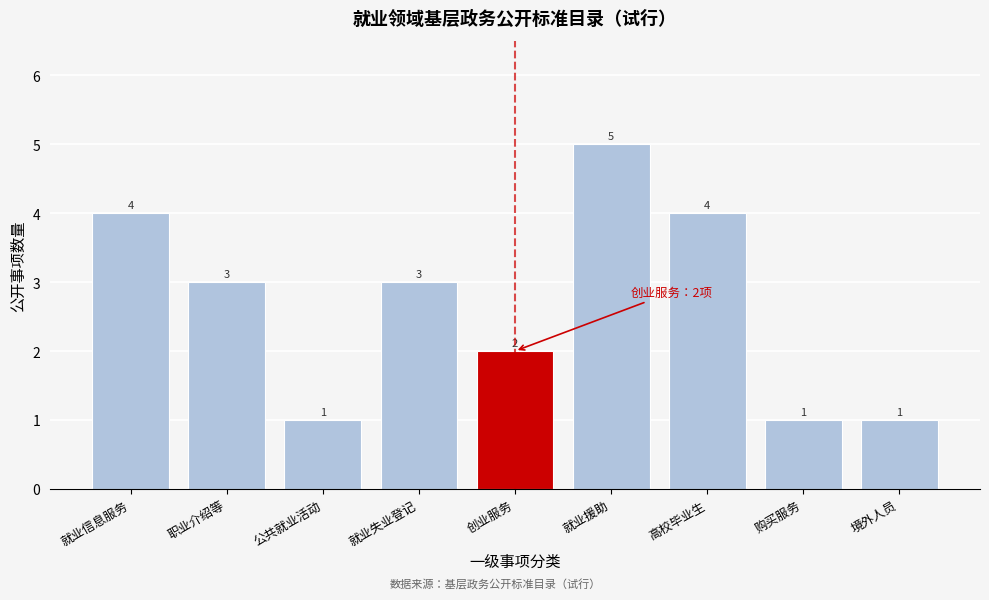

Reading left to right, list all the values displayed in this chart.

就业信息服务=4	职业介绍等=3	公共就业活动=1	就业失业登记=3	创业服务=2	就业援助=5	高校毕业生=4	购买服务=1	境外人员=1